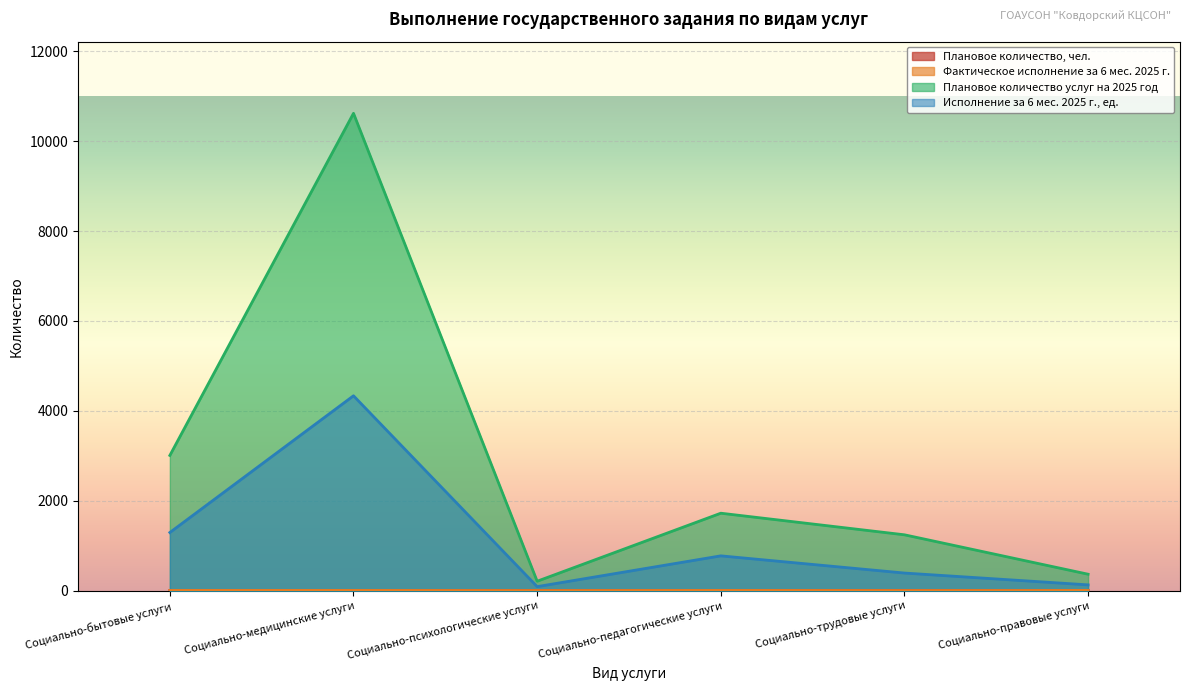

At which label is Плановое количество услуг на 2025 год closest to 5416?

Социально-бытовые услуги